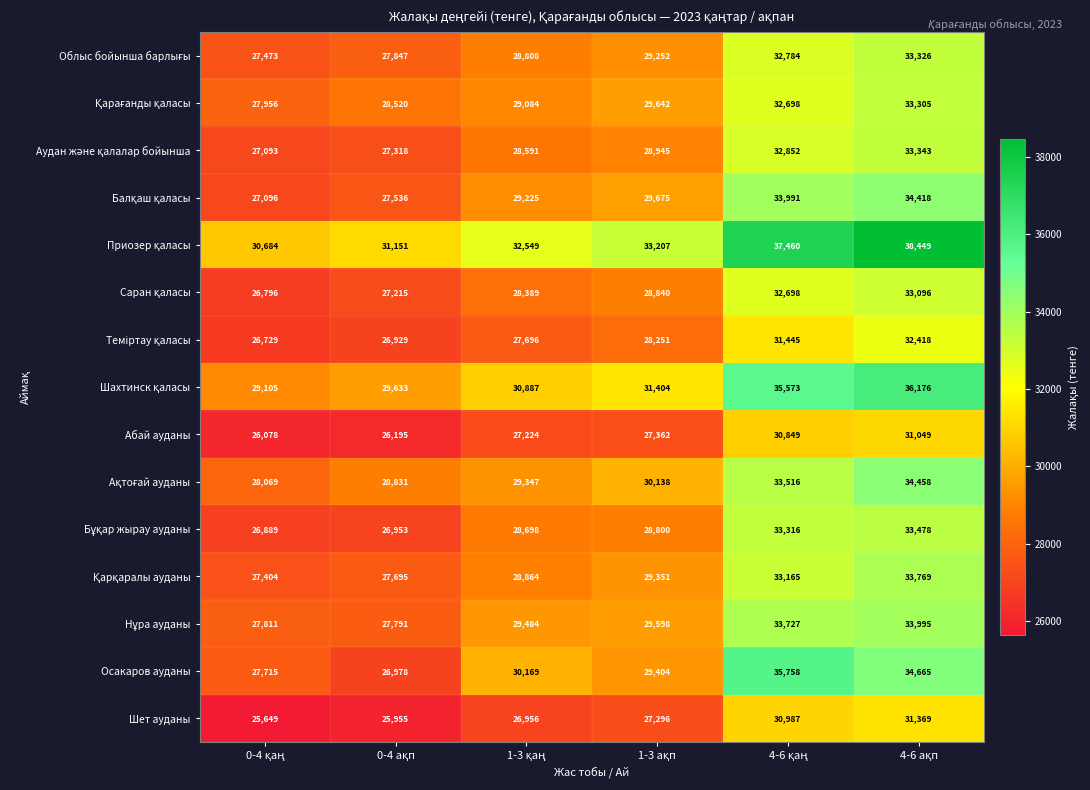

What is the maximum value shown in the chart?

38449